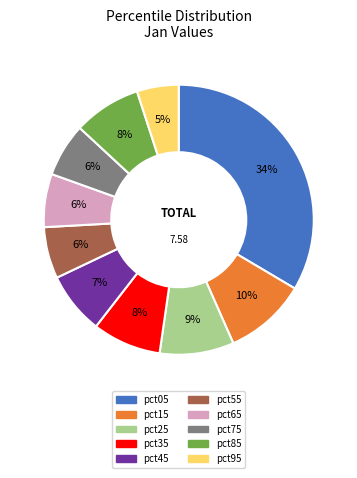

Which slice is the smallest?

pct95